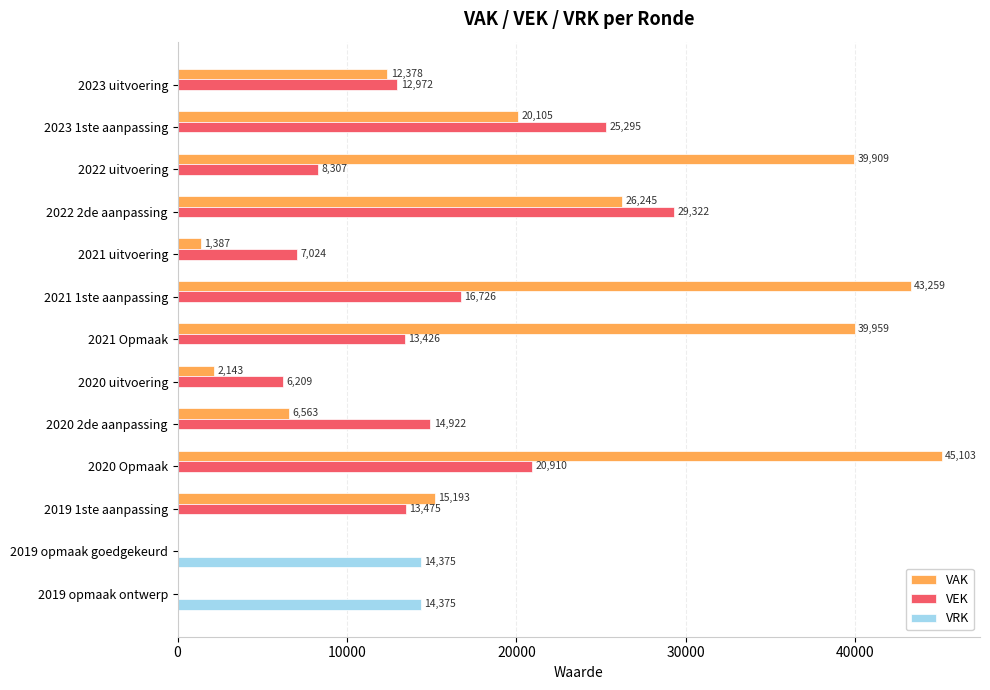

Where is VAK nearest to the value 22551?

2023 1ste aanpassing